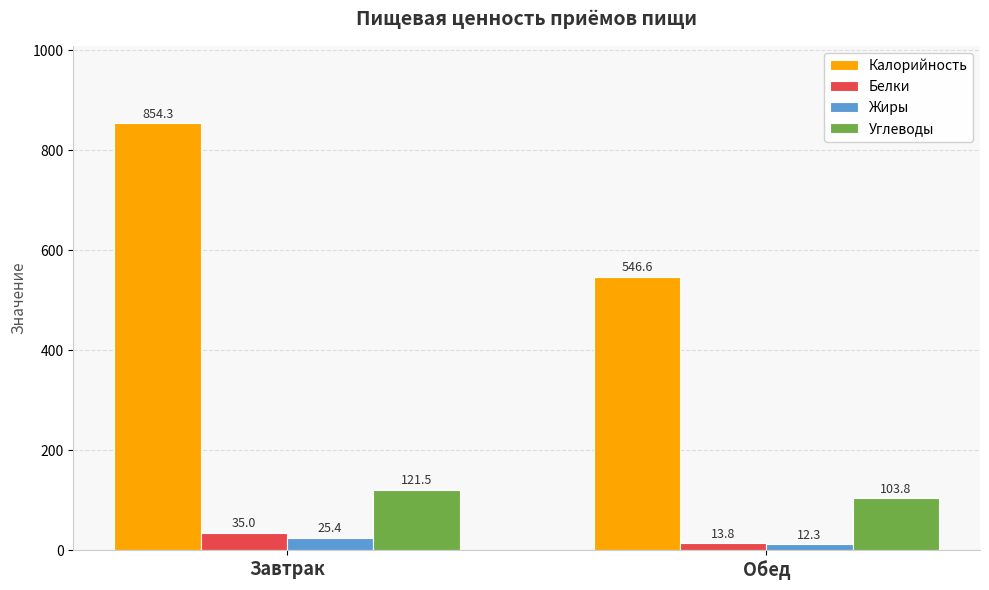

Is it true that Жиры equals 12.3 at Обед?

True